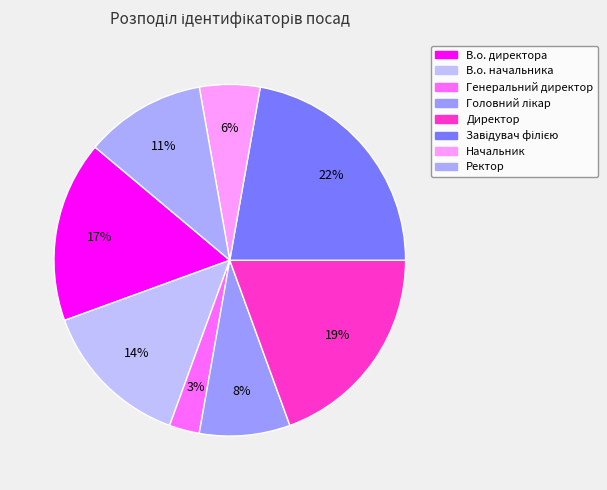

True or false: В.о. начальника accounts for 14% of the total.

True